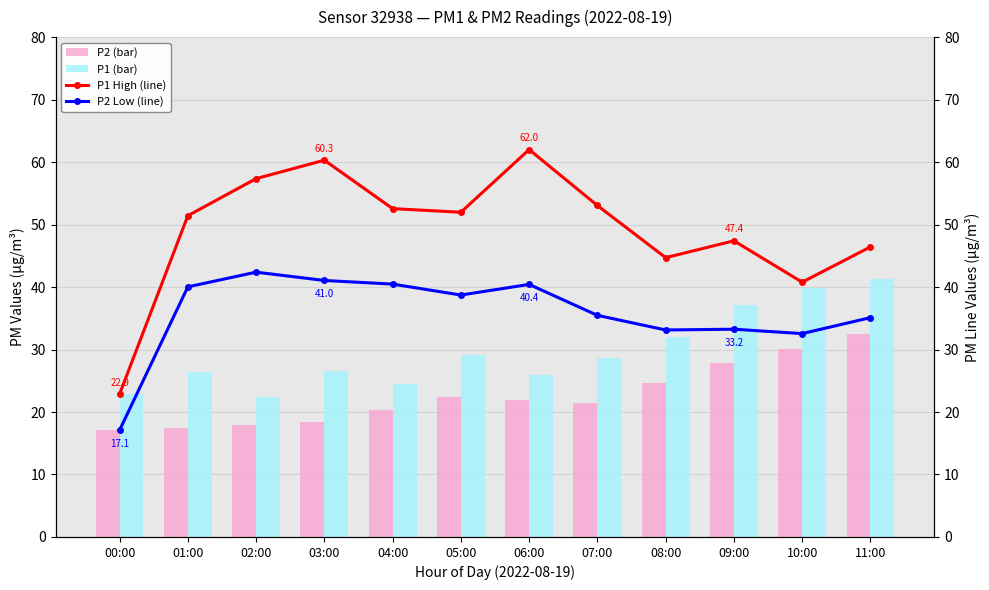

Which category has the lowest value across all series?

00:00